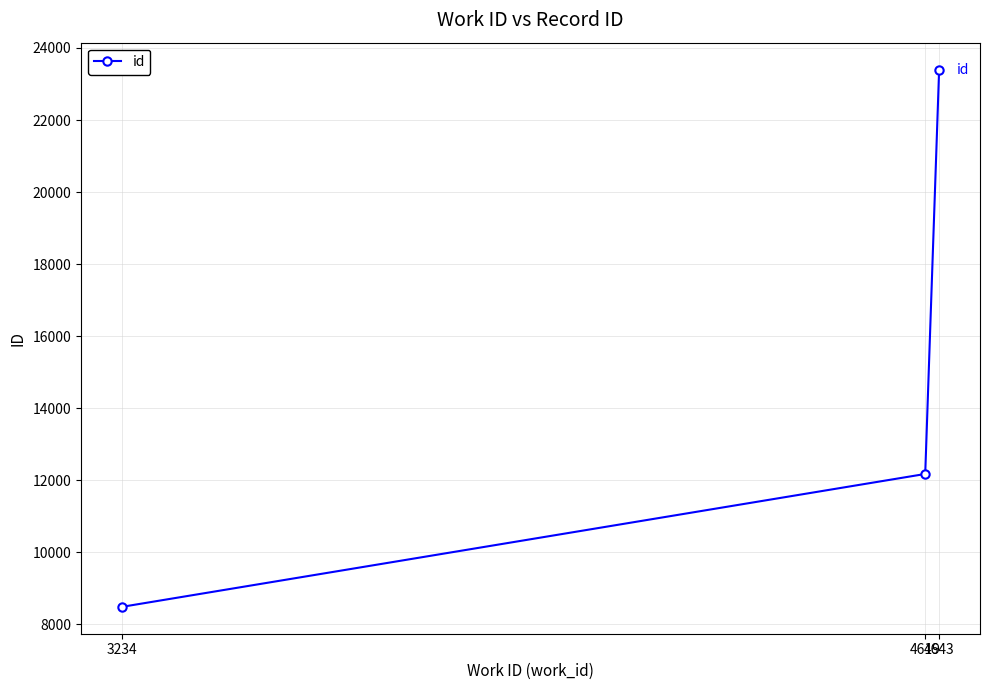

What is the difference between the maximum and minimum values?

14916